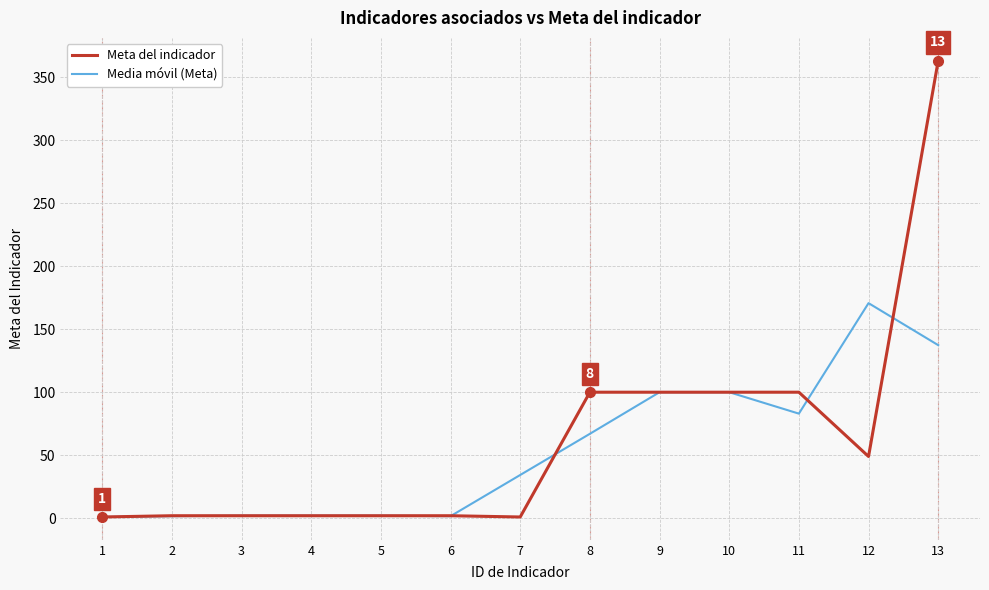

What is the sum of the Meta del indicador values at 11 and 13?

463.0